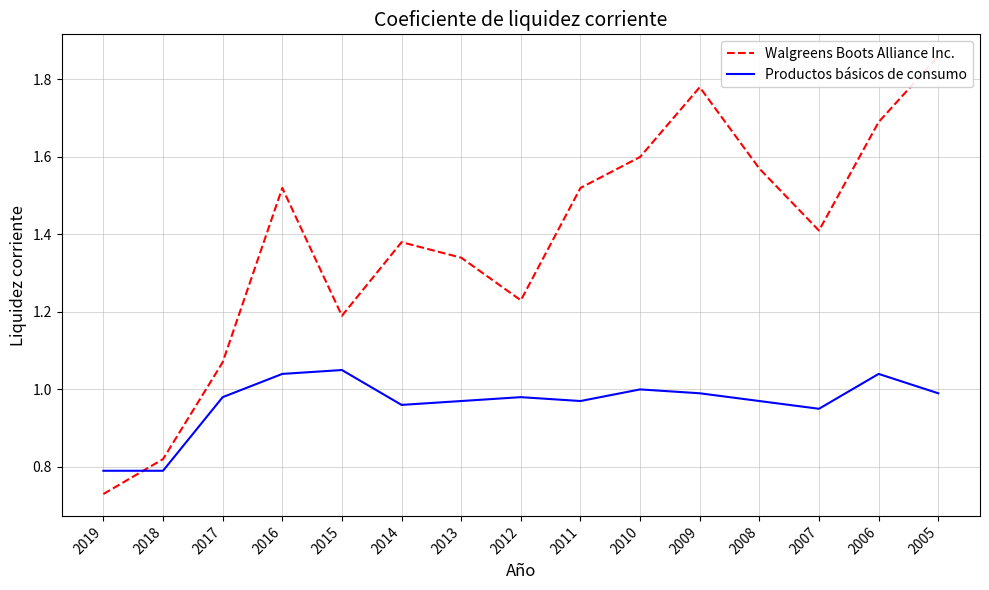

What is the maximum value shown in the chart?

1.9